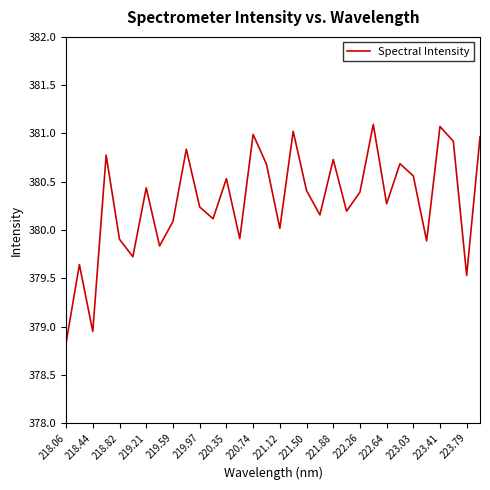

What is the difference between the maximum and minimum values?

2.3